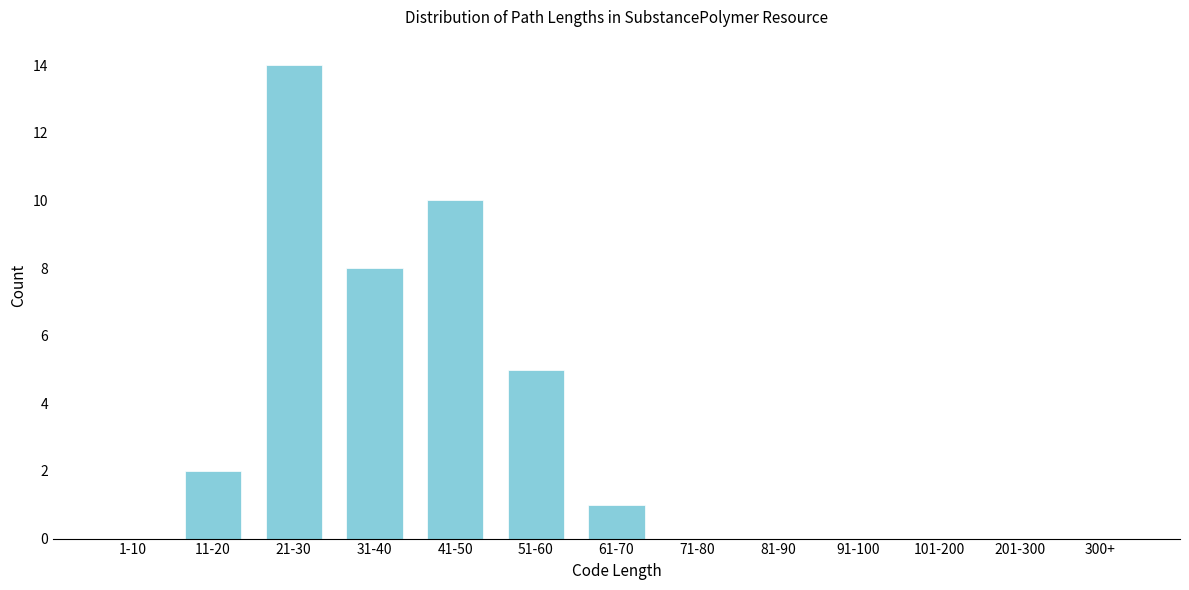

Reading left to right, transcribe all the data shown in this chart.

1-10=0	11-20=2	21-30=14	31-40=8	41-50=10	51-60=5	61-70=1	71-80=0	81-90=0	91-100=0	101-200=0	201-300=0	300+=0